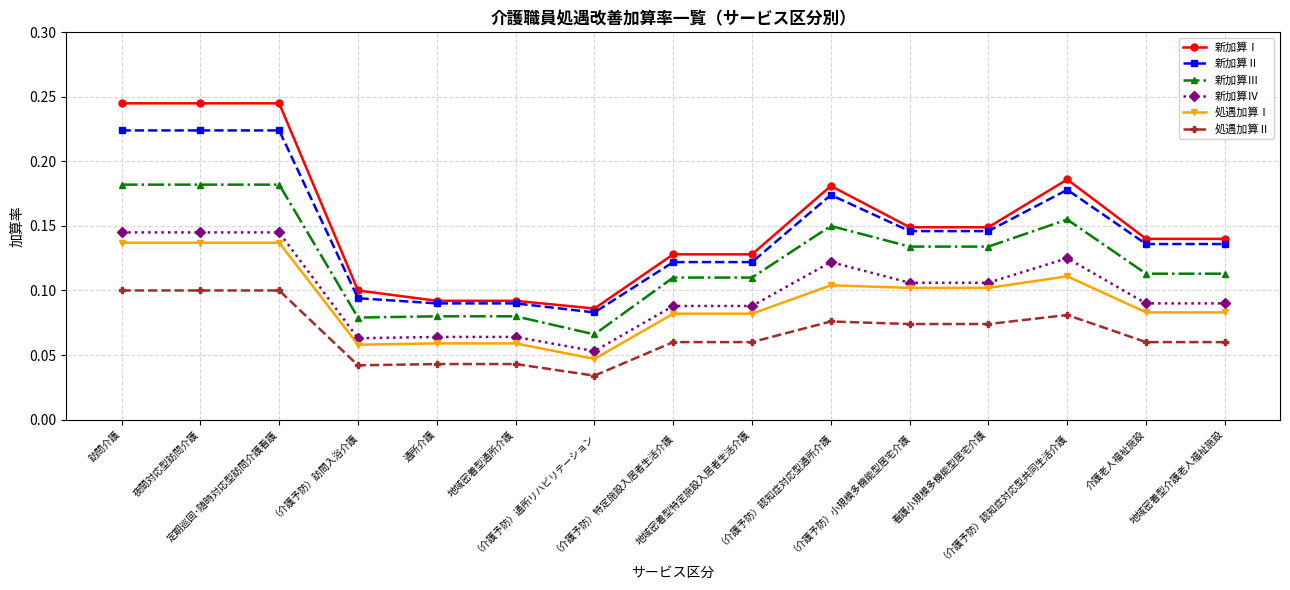

Is it true that 新加算Ⅲ equals 0.1 at （介護予防）認知症対応型通所介護?

True